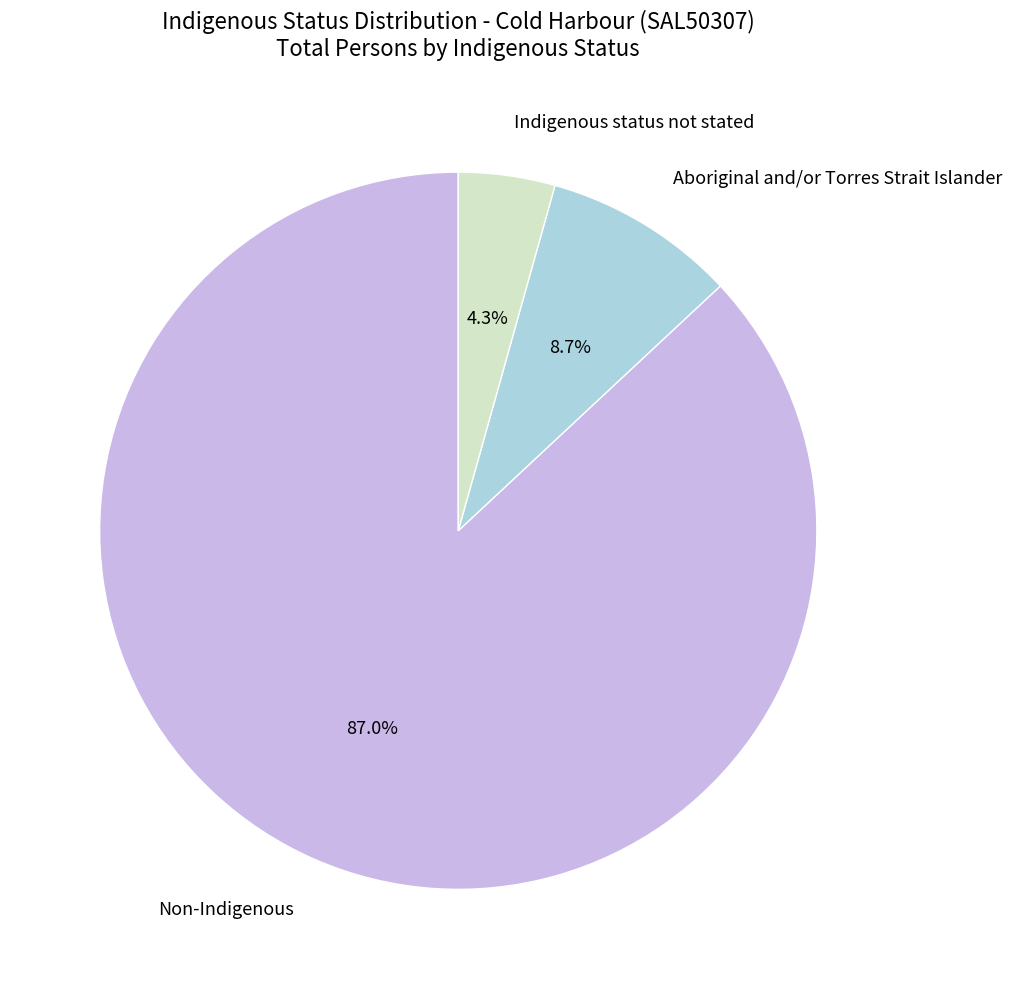

Combined, do Non-Indigenous and Indigenous status not stated account for over 50%?

Yes